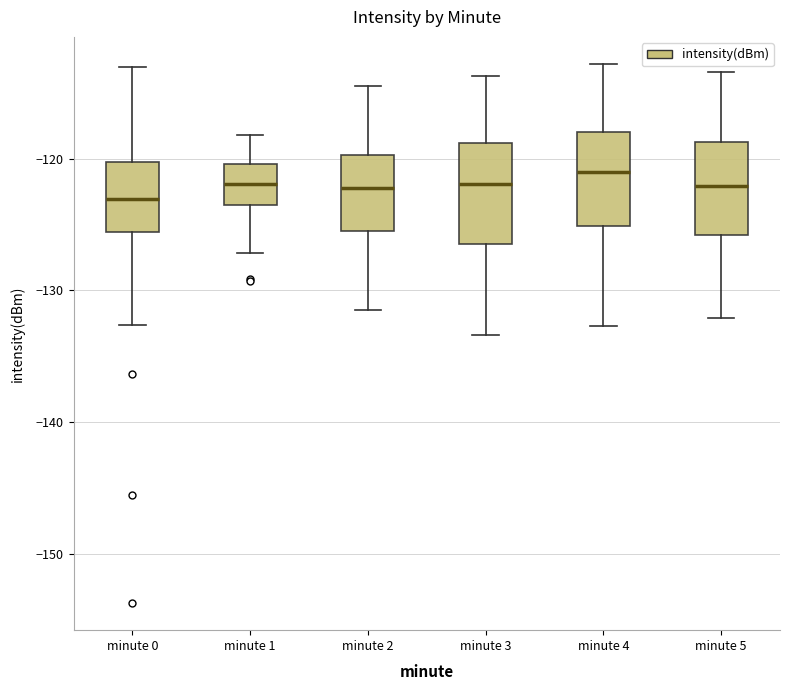

Where is the upper edge of the box for minute 1 on the y-axis? The values are not printed on the chart, so give them approximately, as read against the axis.

-120